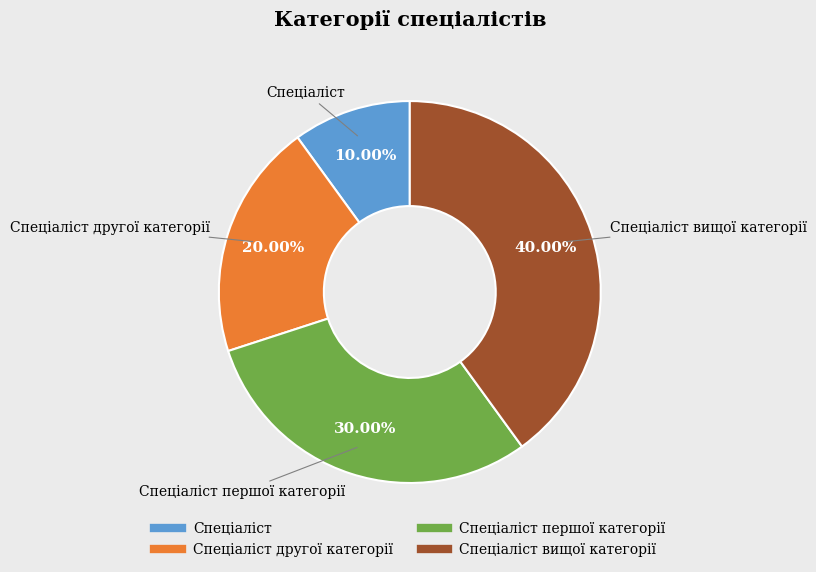

To the nearest percent, what is the difference between the largest and smallest slice percentages?

30%